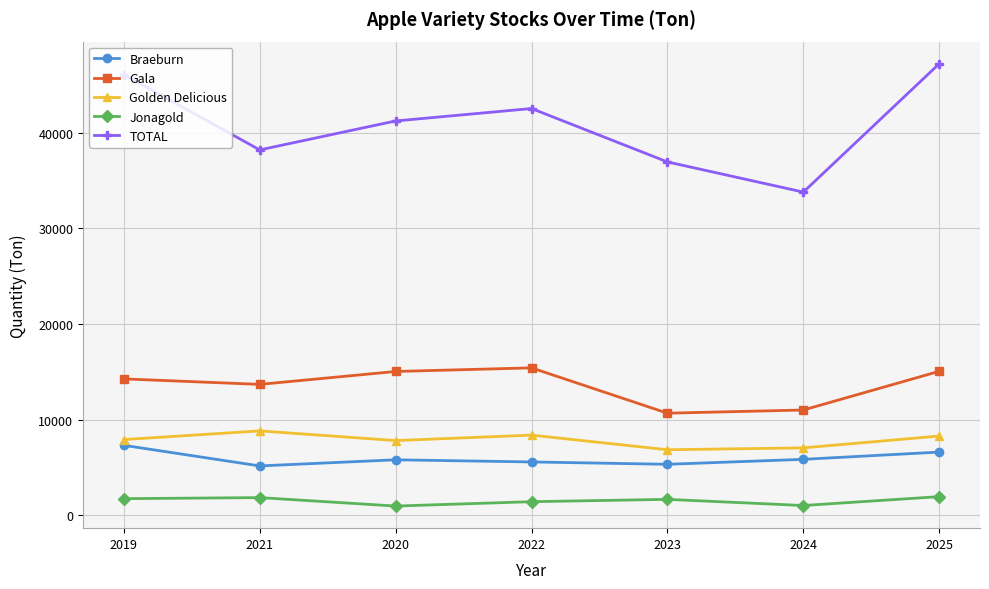

What is the average value of the Braeburn series?

5939